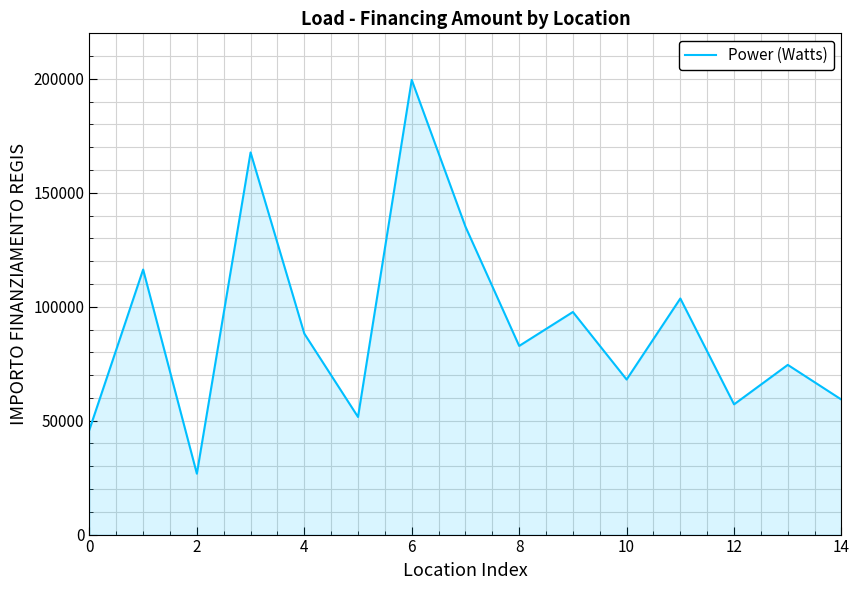

What is the difference between the maximum and minimum values?

172837.8